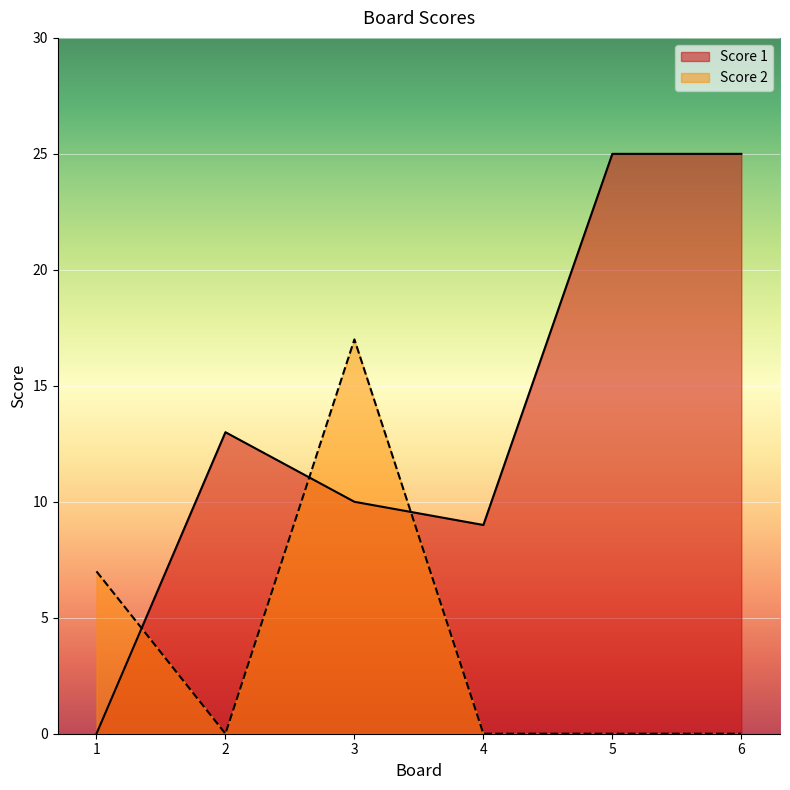

Which series has the widest spread of values?

Score 1